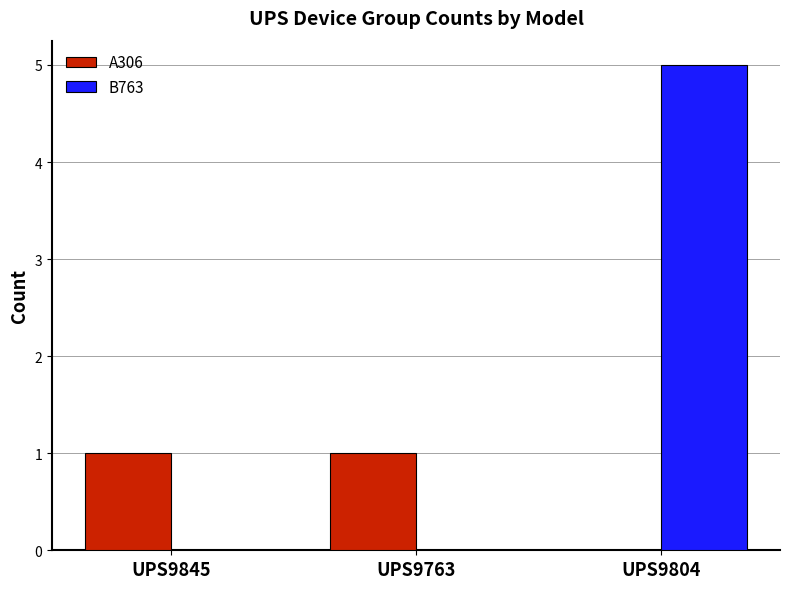

Is it true that B763 equals 8 at UPS9804?

False